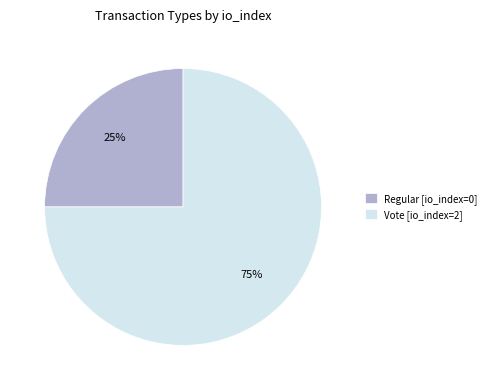

Is the sum of Vote [io_index=2] and Regular [io_index=0] greater than half?

Yes